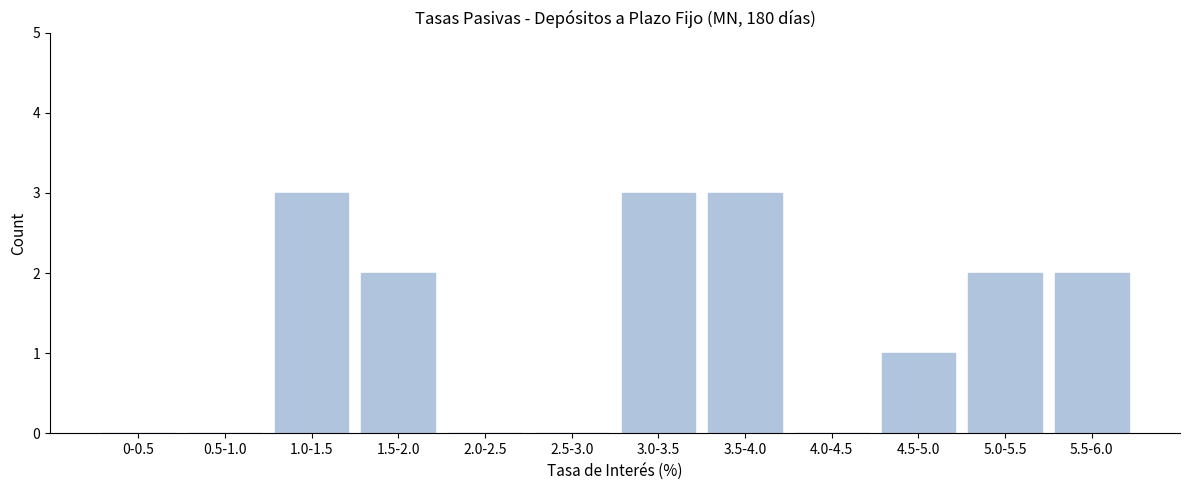

Reading left to right, what are all the values shown in this chart?

0-0.5=0	0.5-1.0=0	1.0-1.5=3	1.5-2.0=2	2.0-2.5=0	2.5-3.0=0	3.0-3.5=3	3.5-4.0=3	4.0-4.5=0	4.5-5.0=1	5.0-5.5=2	5.5-6.0=2